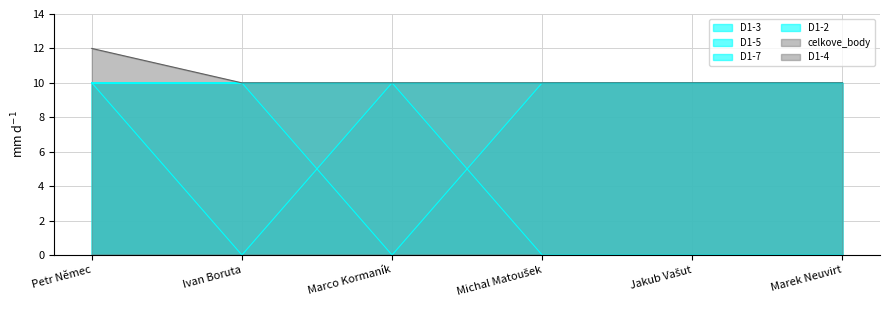

What position from the right is Jakub Vašut?

2